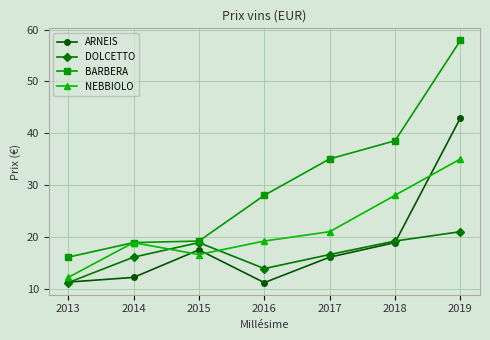

What is the value of the ARNEIS point at the 5th from the left?

16.2